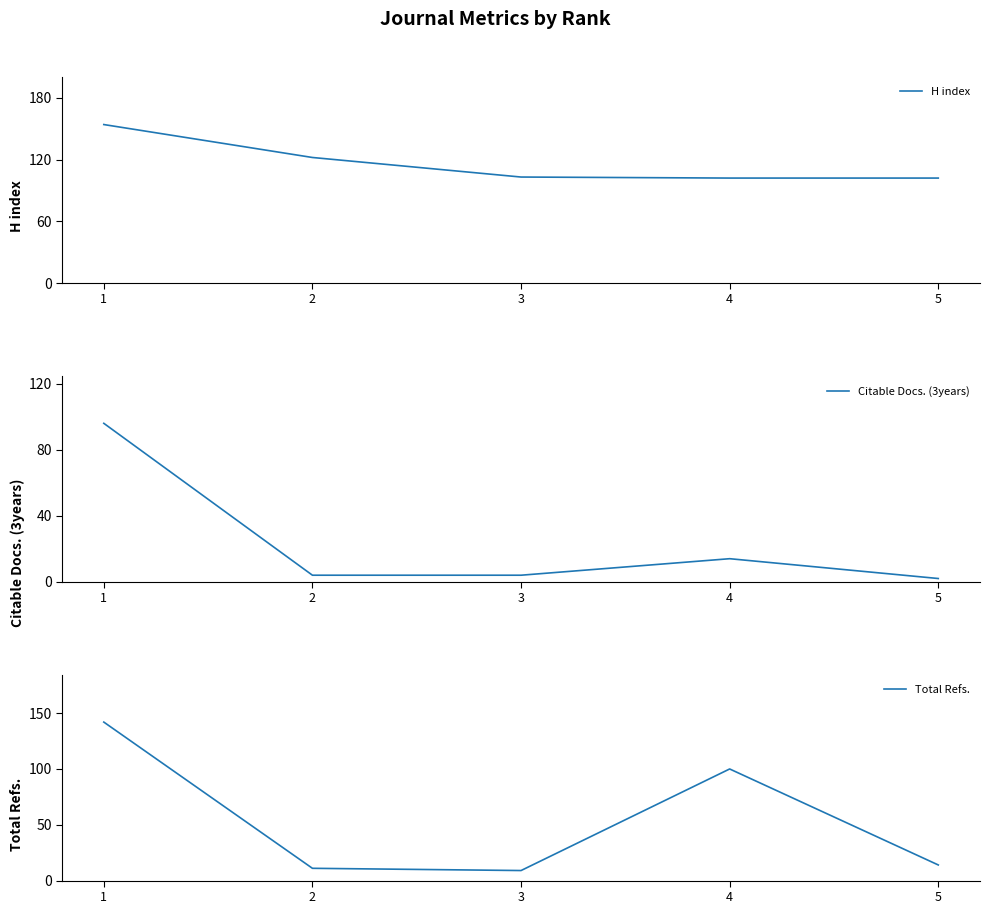

What is the average value of the H index series?

117